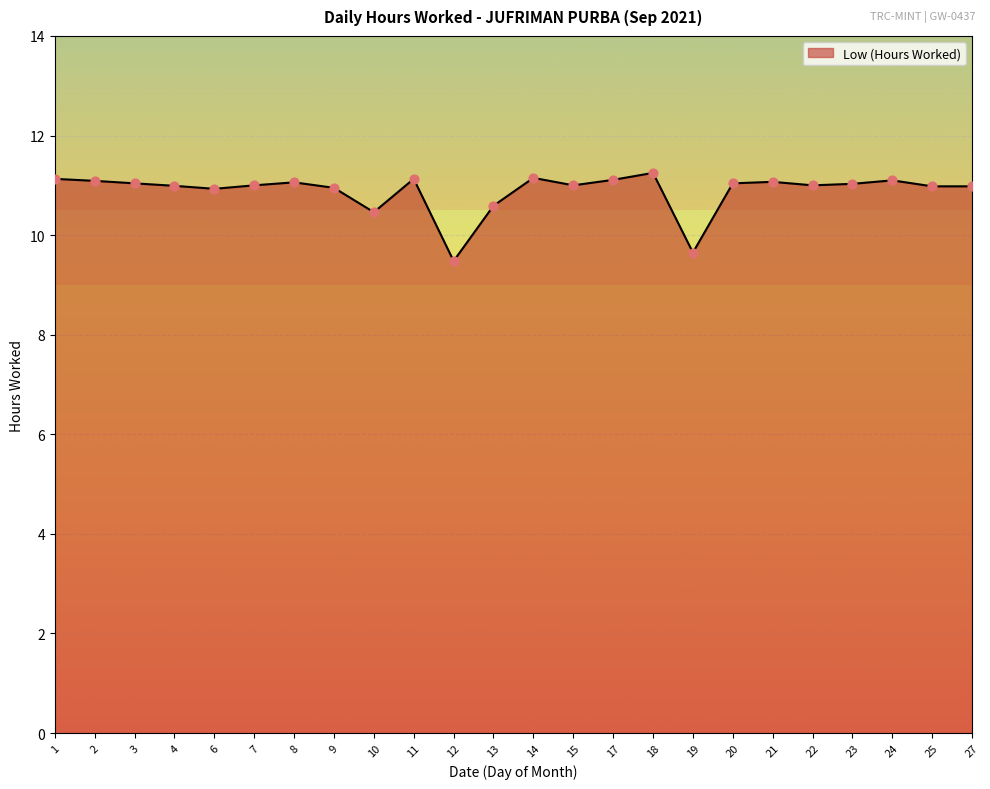

Which has a higher value, 18 or 23?

18